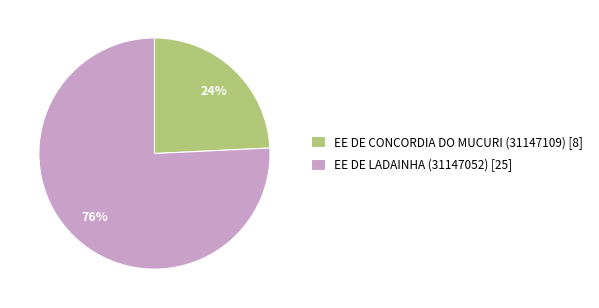

Does any single category account for the majority?

Yes